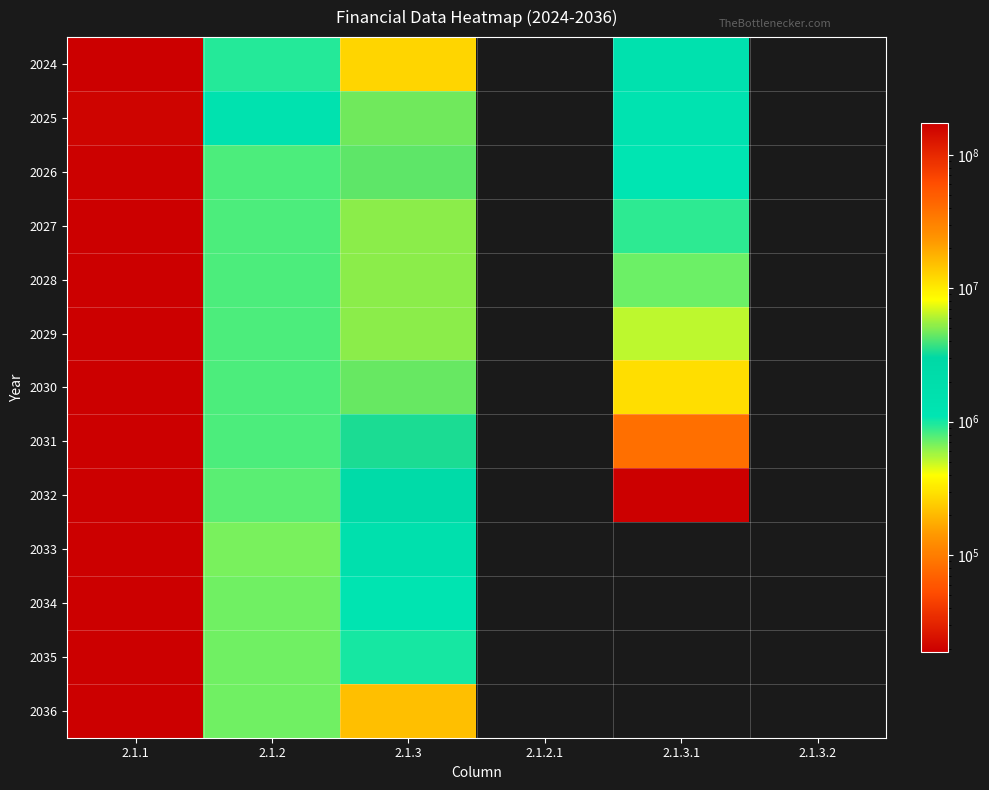

Is it true that 2024 equals 172107386.6 at 2.1.1?

True